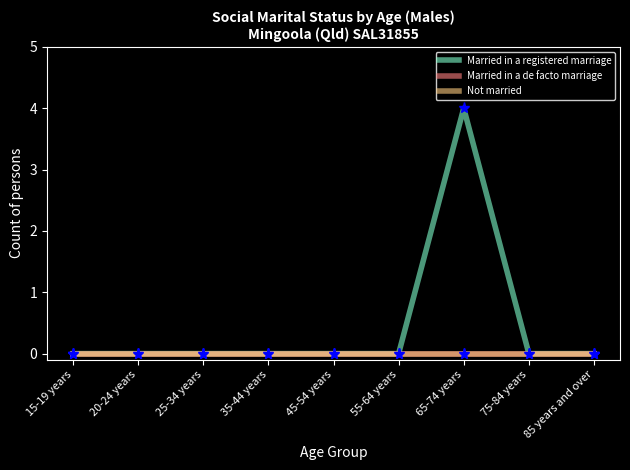

At which label does Married in a registered marriage reach its peak?

65-74 years